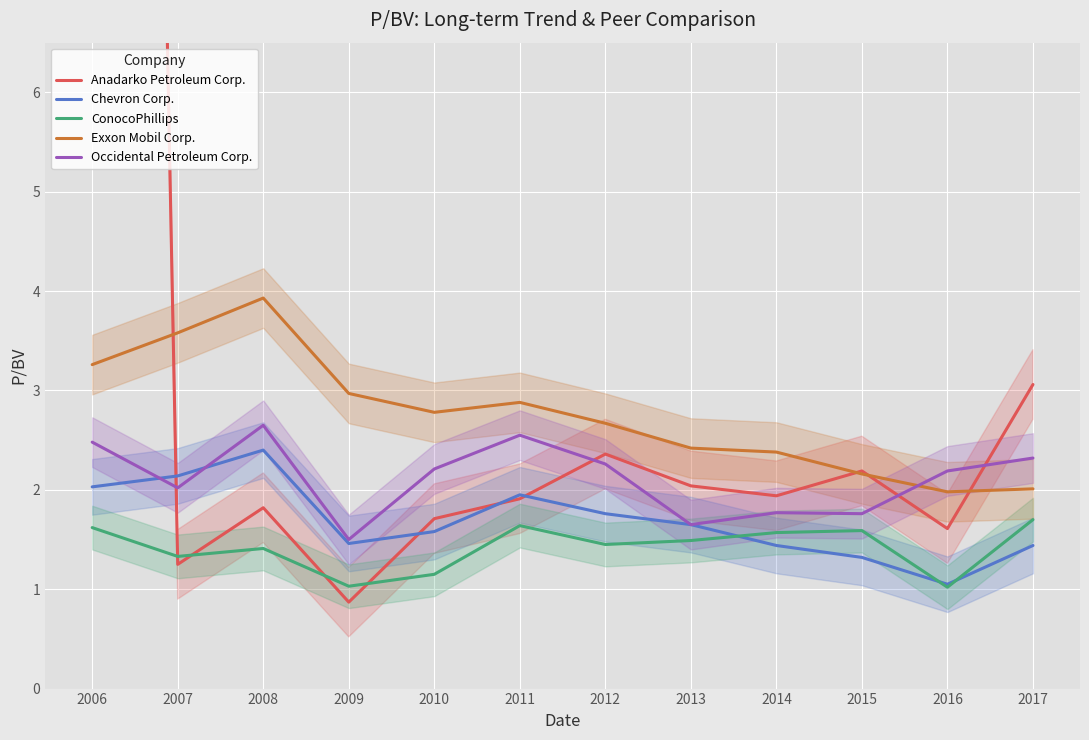

At which label does Anadarko Petroleum Corp. first exceed 1?

2006